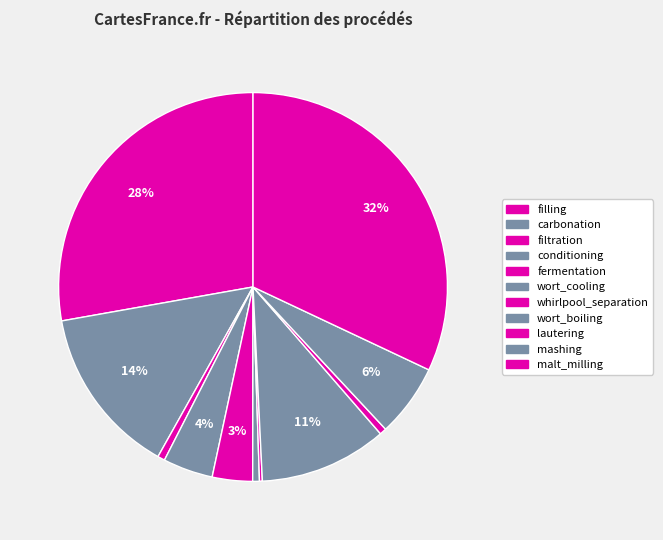

How much of the chart is everything except conditioning?

95.8%